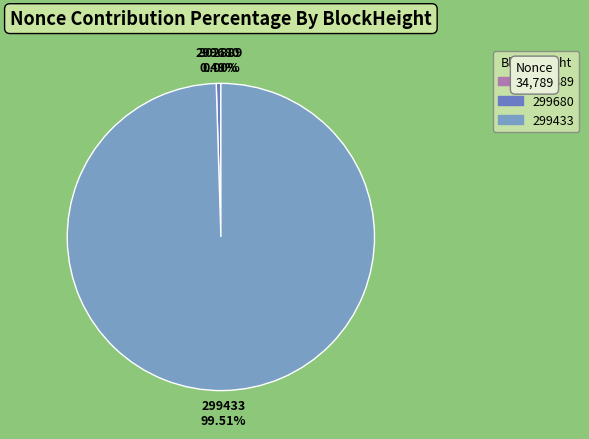

How much of the chart is everything except 299433?

0.5%